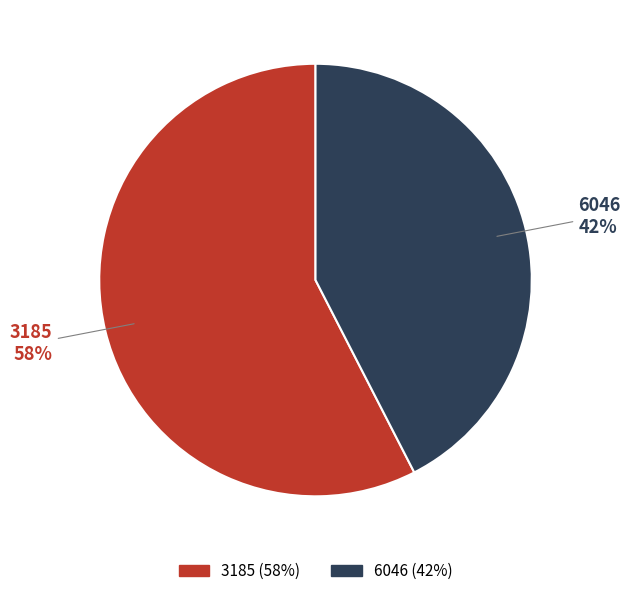

Between 3185 and 6046, which is larger?

3185